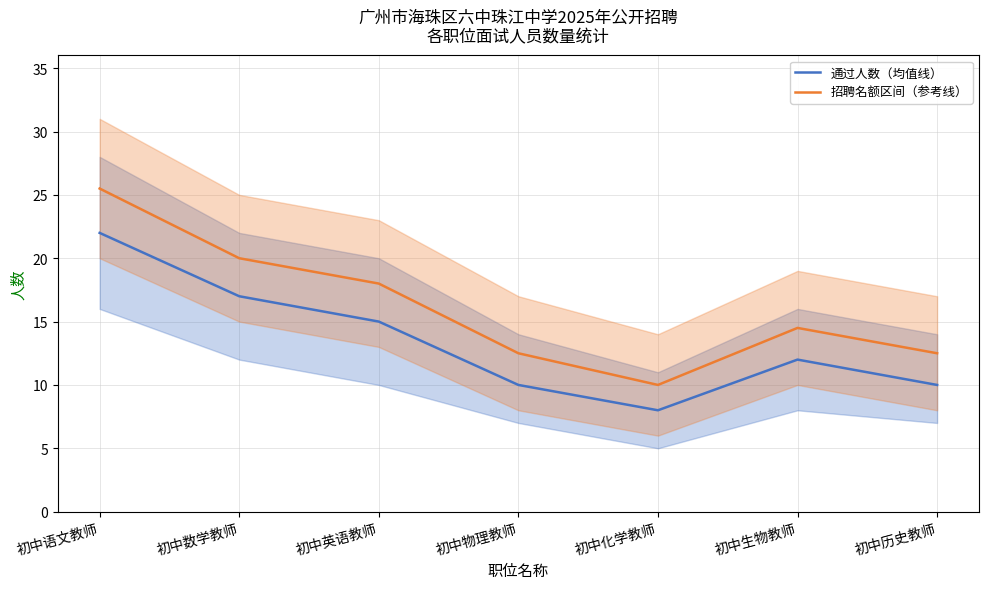

What is the value of the 通过人数（均值线） point at the 3rd from the left?

15.0